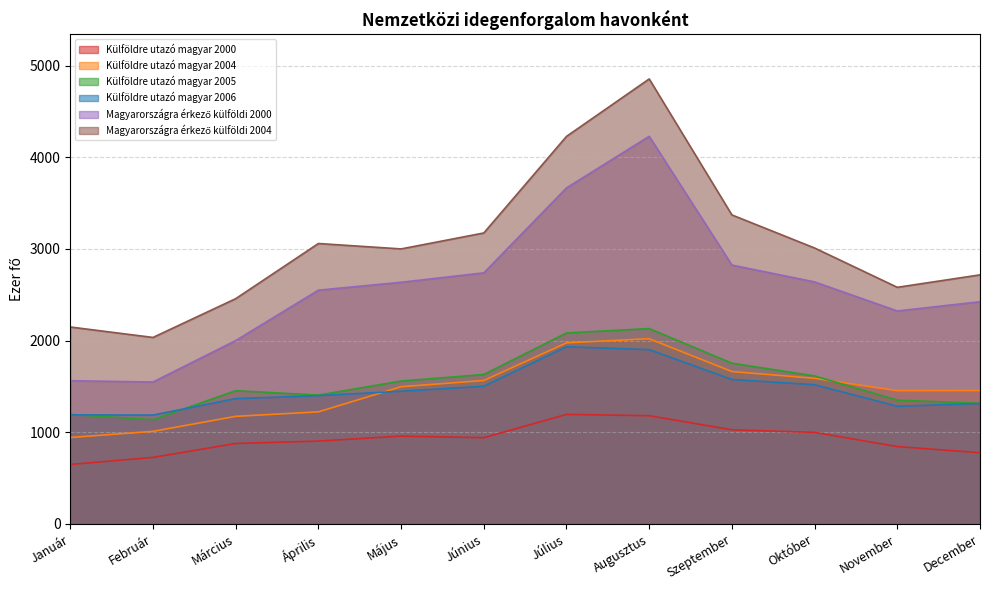

In Magyarországra érkező külföldi 2000, how many points are lower than both neighbors (excluding endpoints)?

2